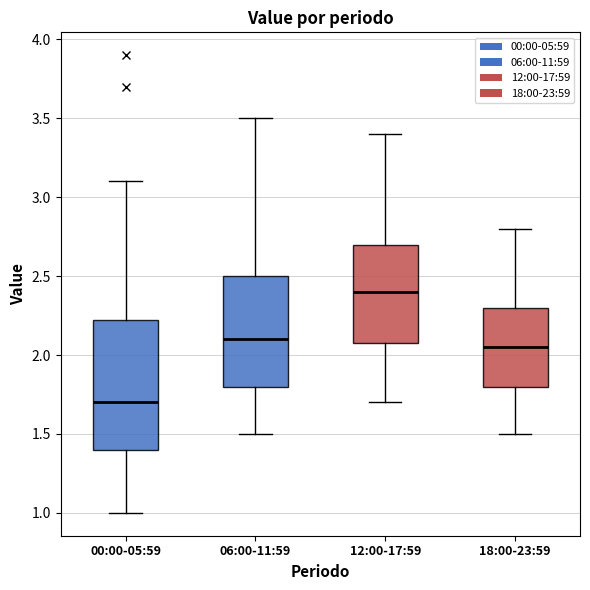

Which box has the highest median line?

12:00-17:59